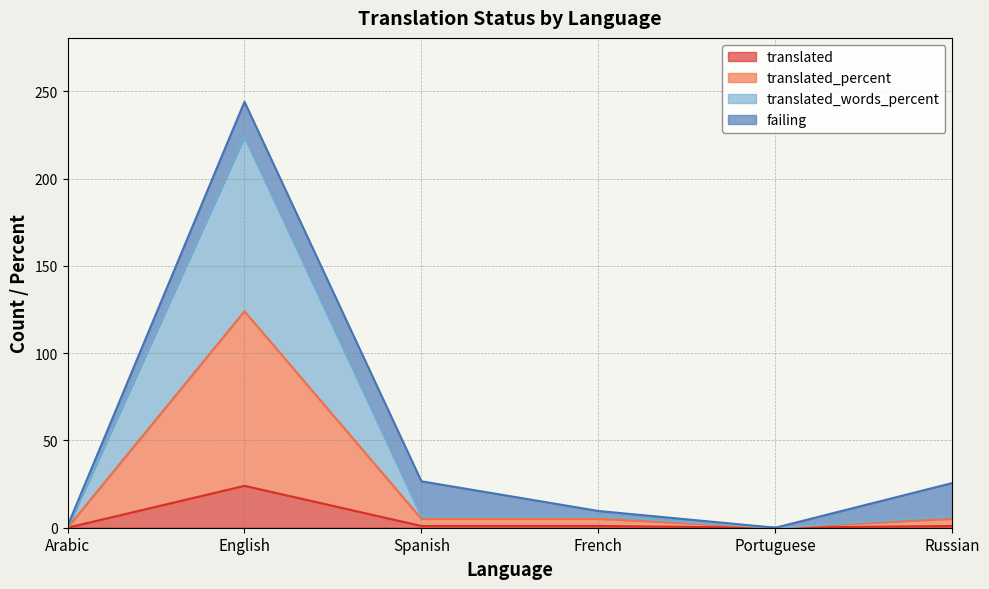

What is the approximate value of translated at English?

24.0